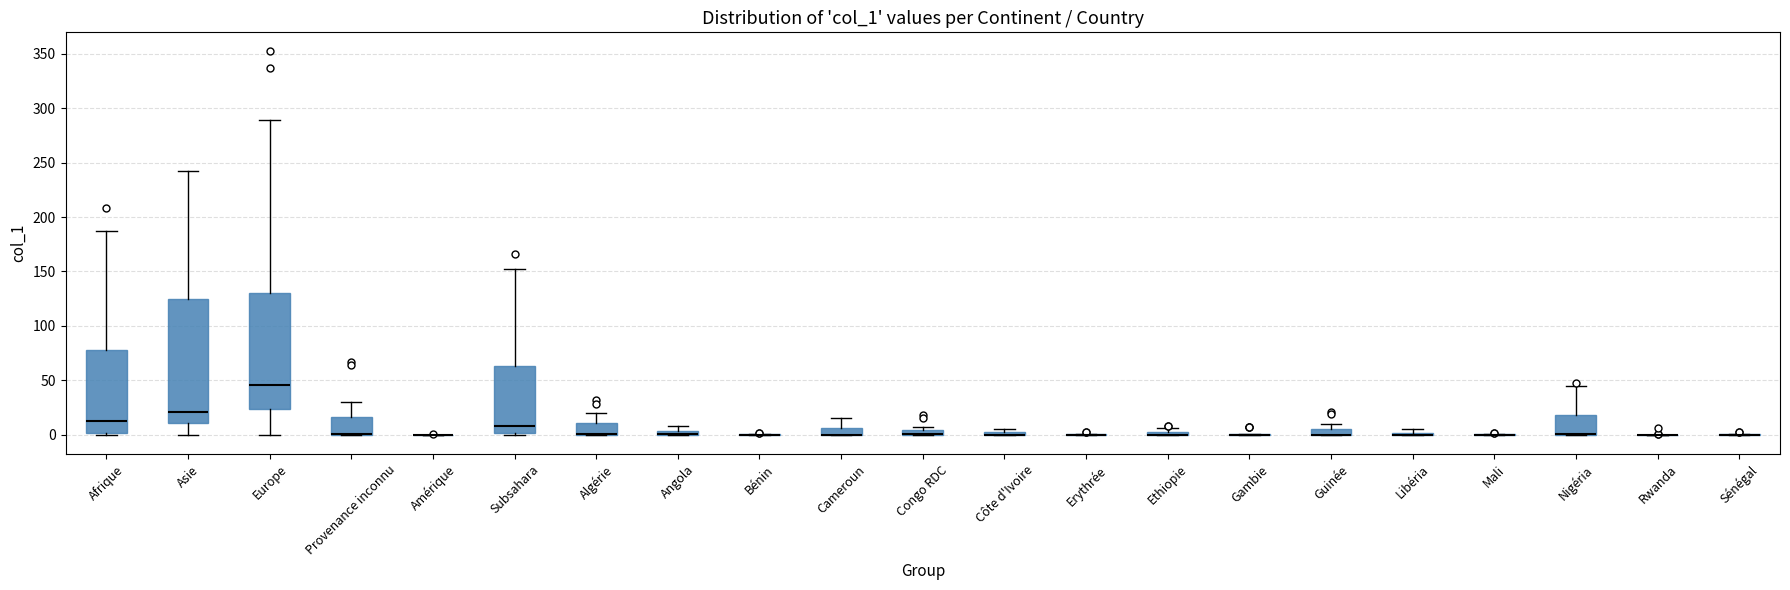

Comparing the boxes themselves (not the whiskers), which one is the tallest?

Asie